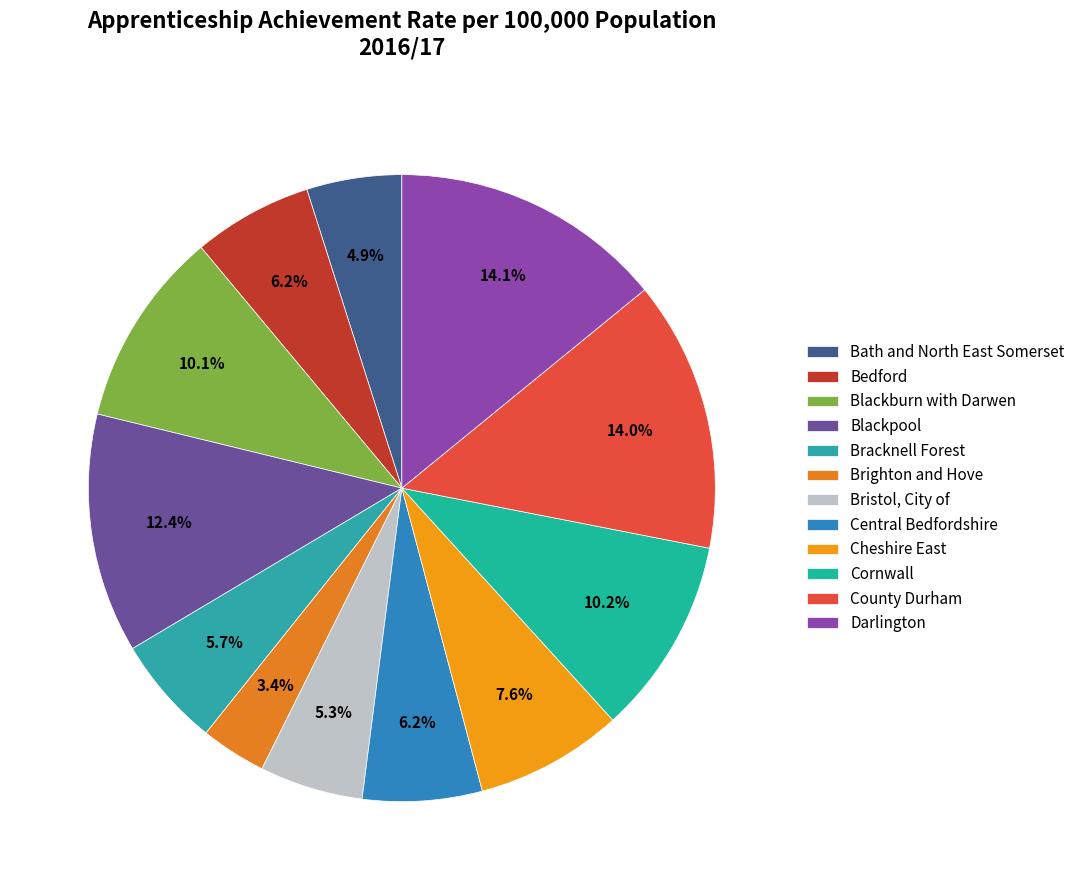

Count the number of slices in the pie.

12